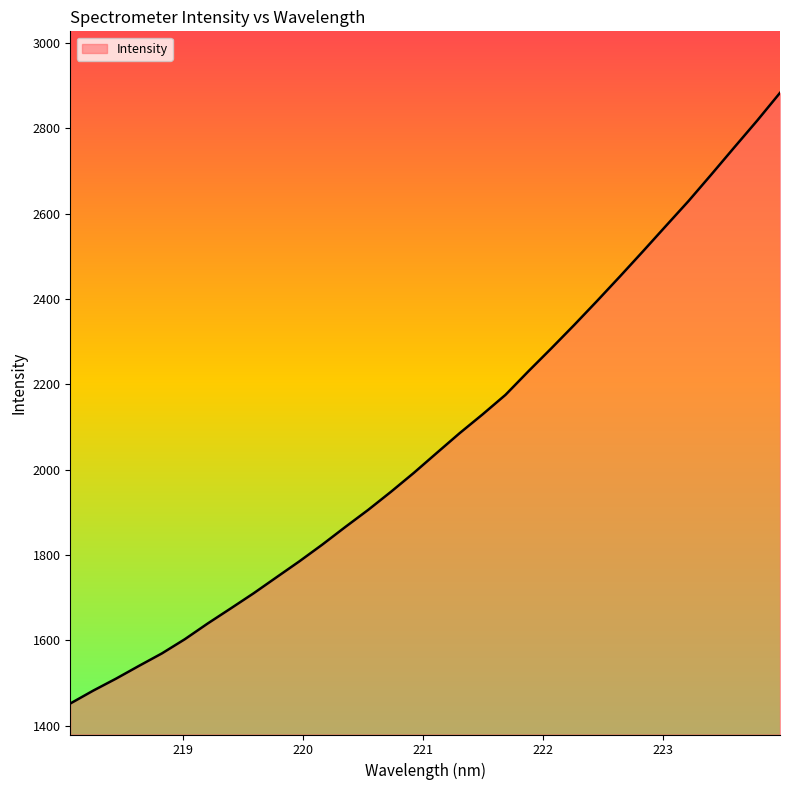

What is the difference between the maximum and minimum values?

1431.2